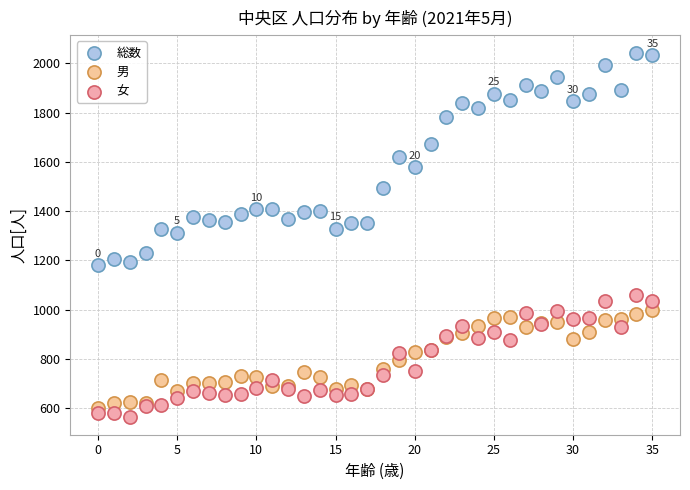

Which series contains the highest Y value?

総数